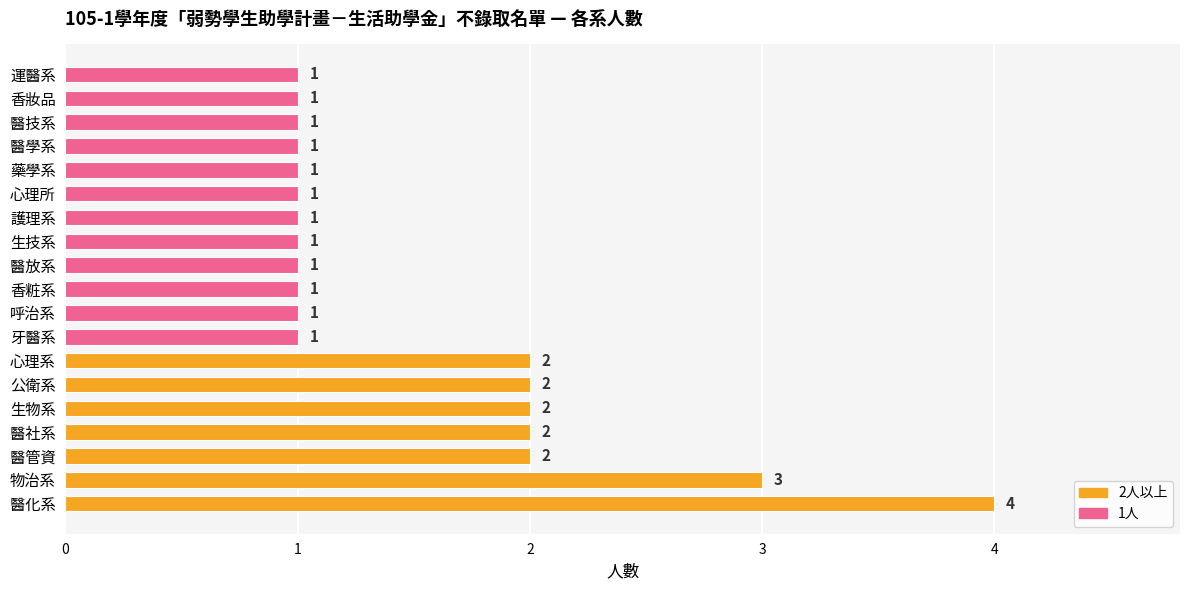

Reading top to bottom, what are all the values shown in this chart?

1	1	1	1	1	1	1	1	1	1	1	1	2	2	2	2	2	3	4